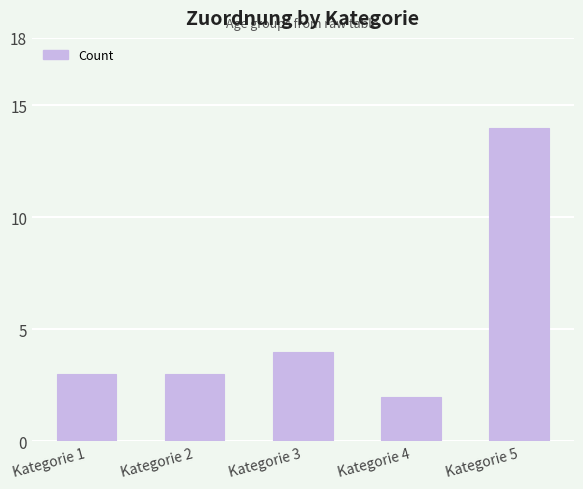

The value at Kategorie 4 is 2. True or false?

True